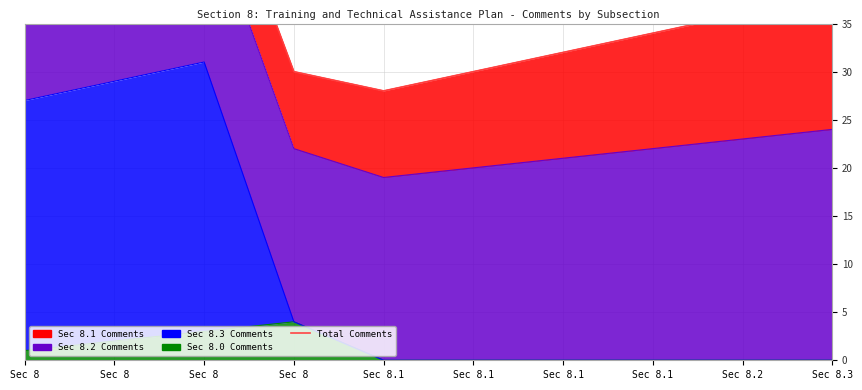

Approximately how many times larger is the value at Sec 8.3 compared to Sec 8?

1.3